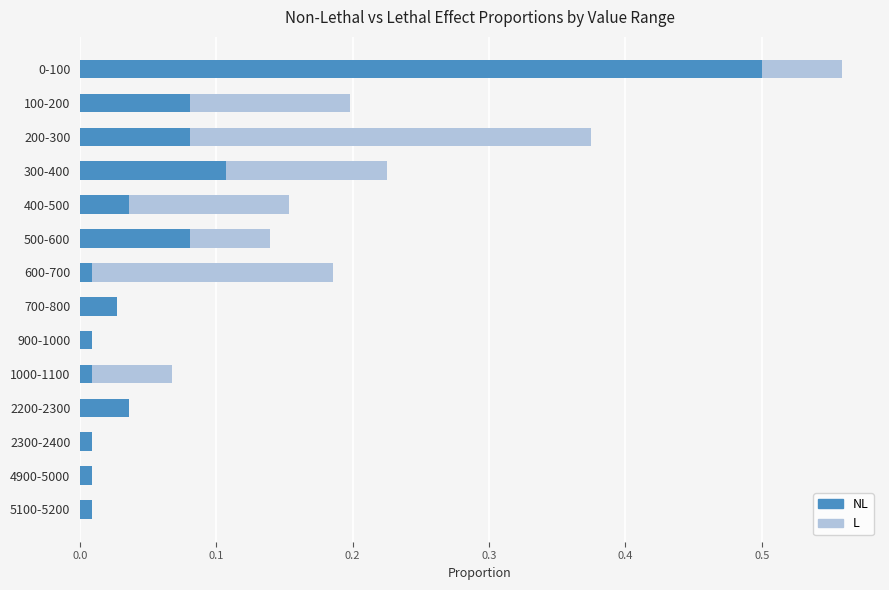

What are all the series names shown in the legend?

NL, L